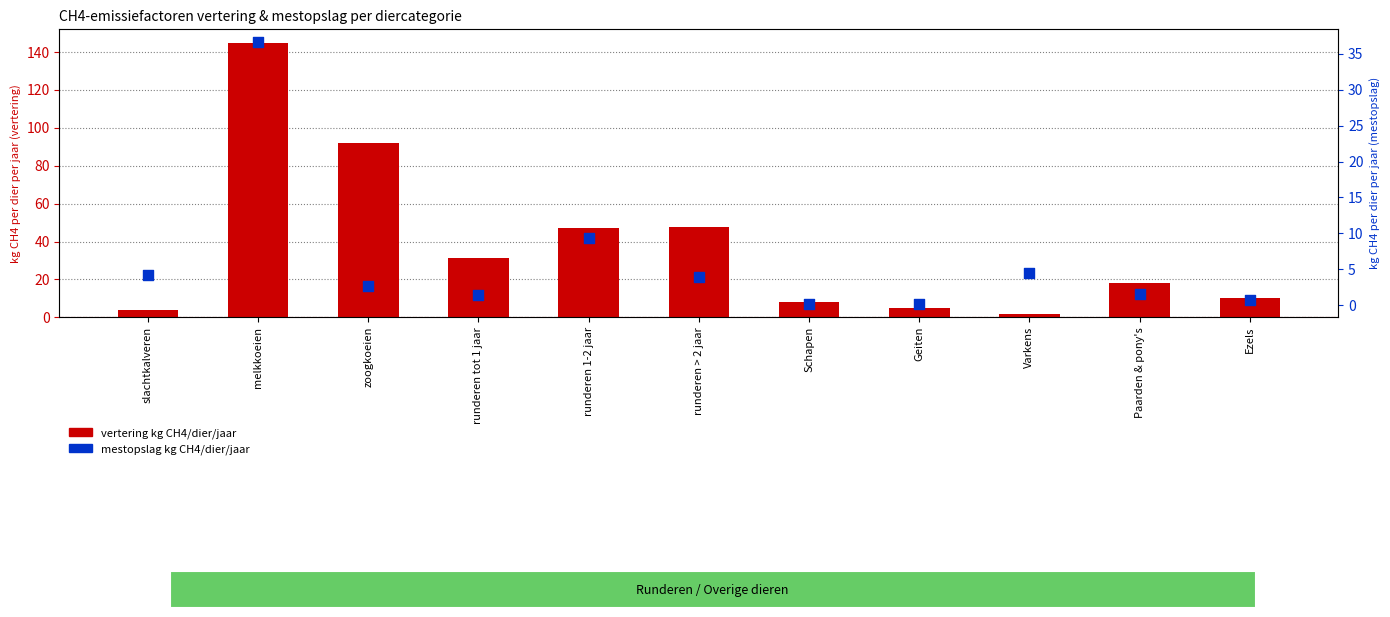

What is the total value across all series at Schapen?

8.2